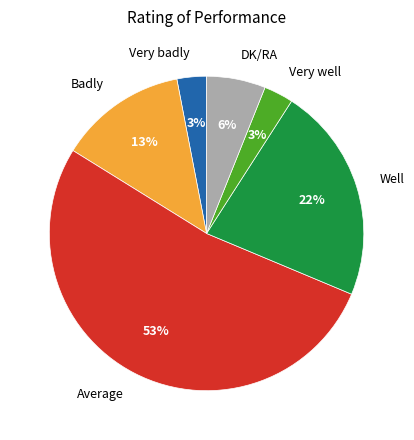

Does Badly account for over 50% of the chart?

No